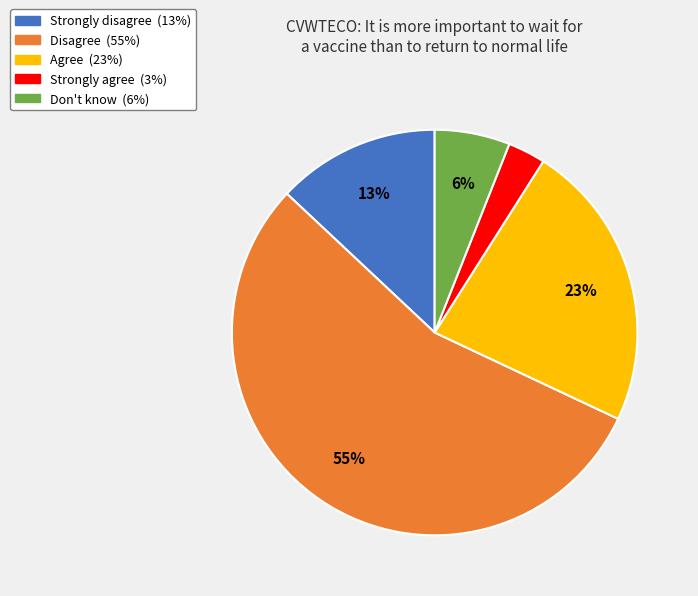

What is the ratio of the value at Don't know to the value at Strongly agree?

2.0